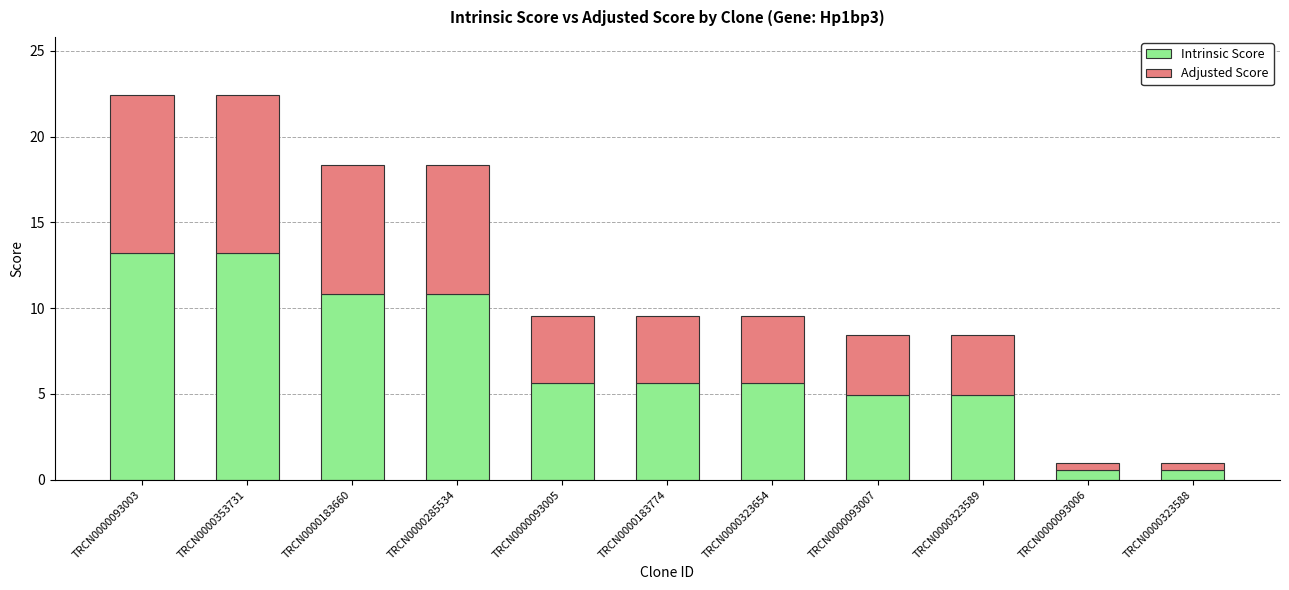

True or false: Intrinsic Score has a value of 5.6 at TRCN0000183774.

True